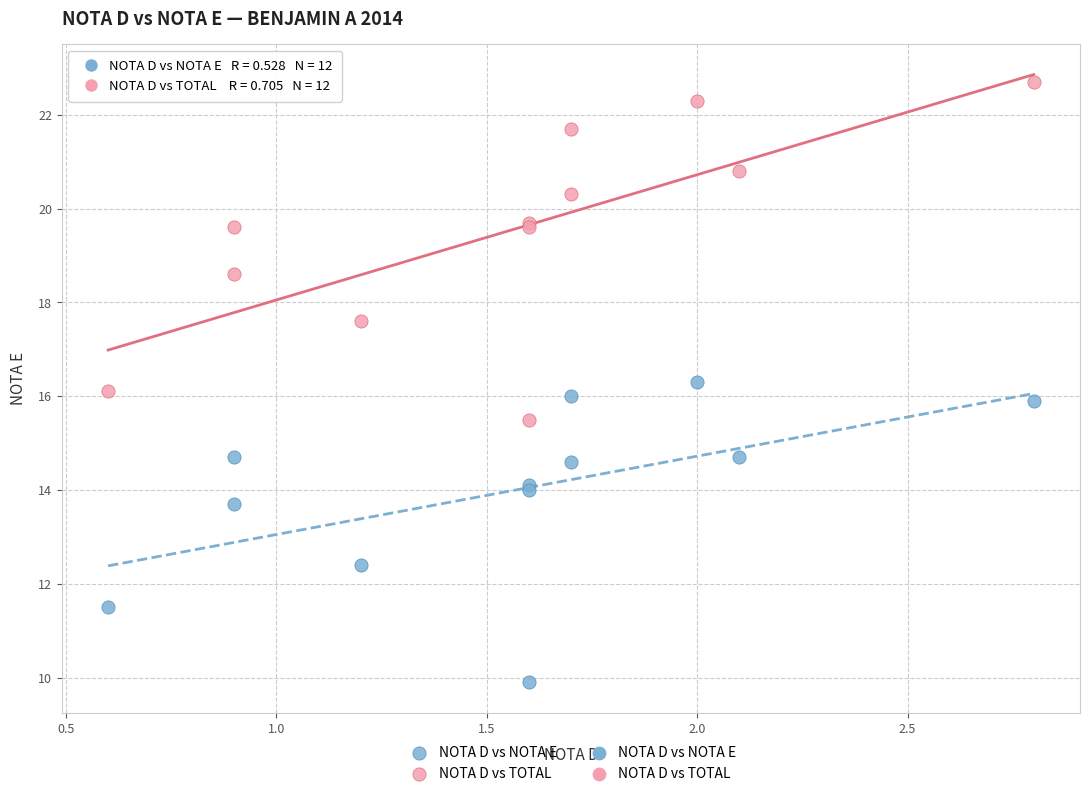

In the NOTA D vs TOTAL series, what Y value is closest to 19?

18.6